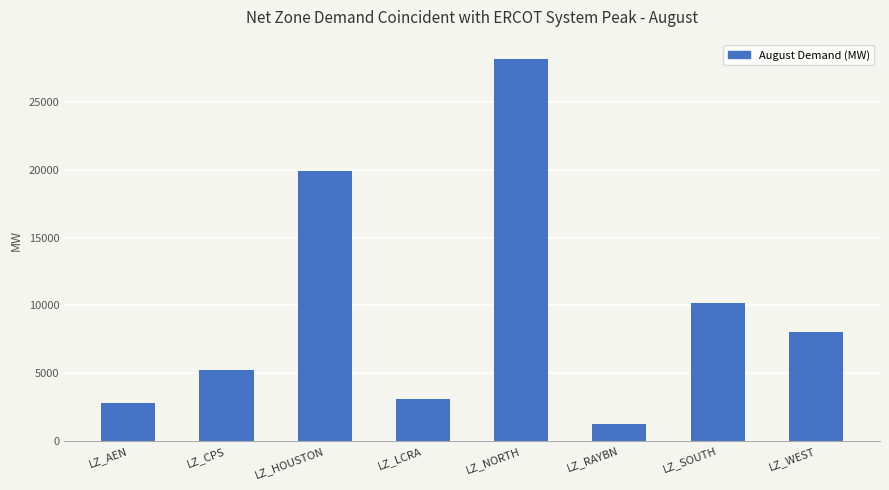

Count the number of values greater than 8014.

4